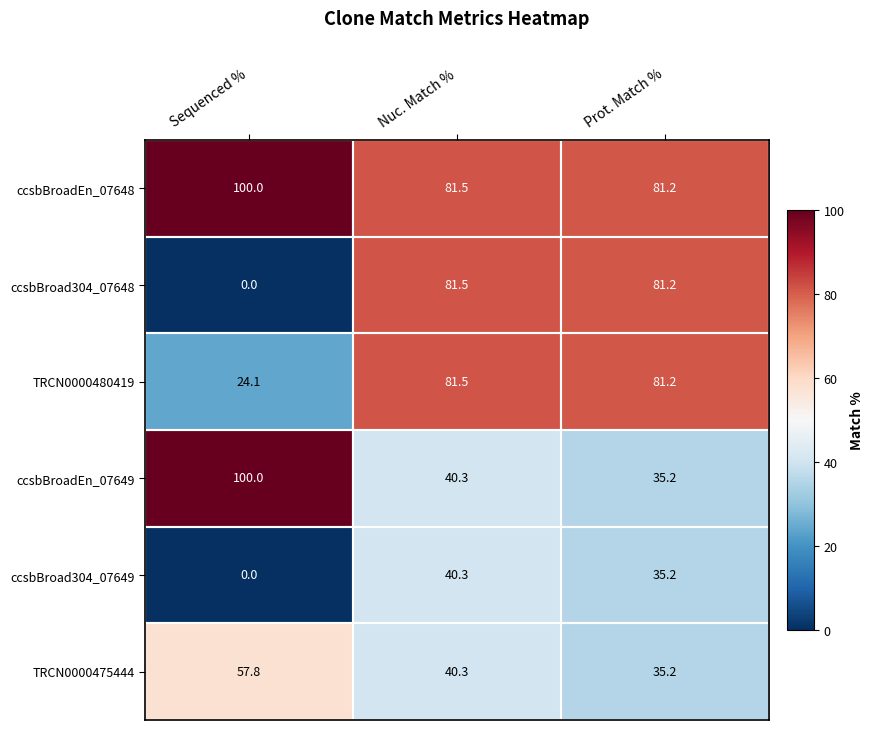

What is the total value across all series at Sequenced %?

281.9